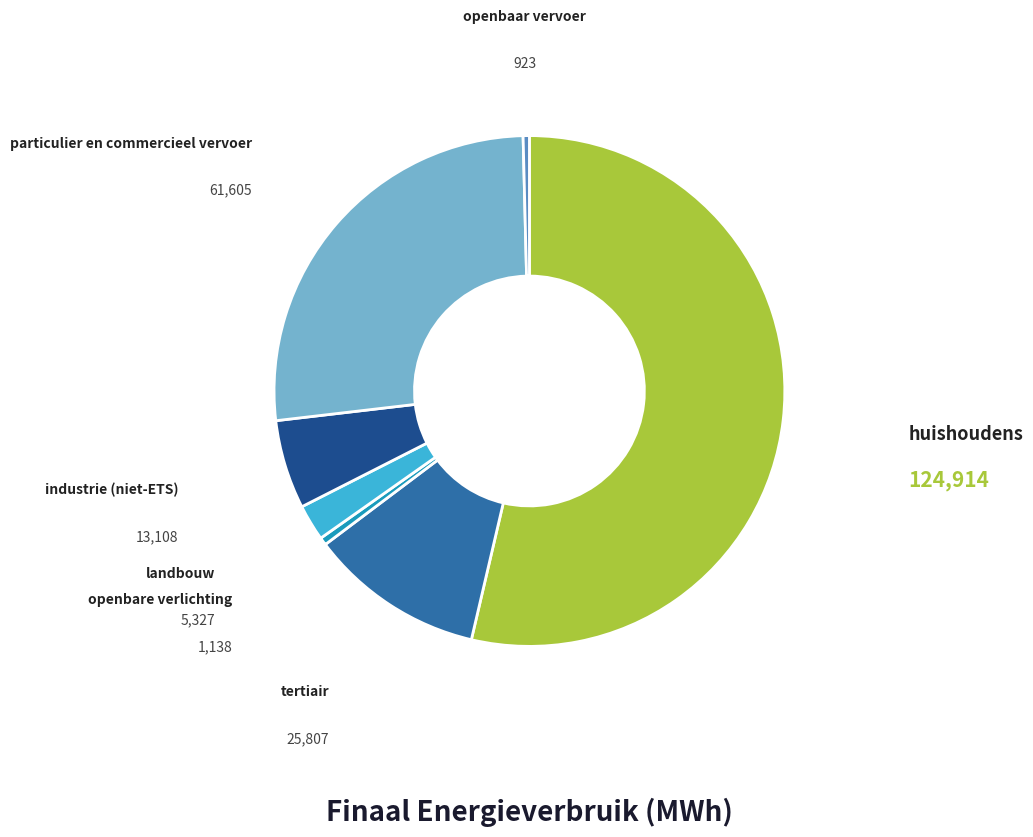

Which has a higher value, tertiair or particulier en commercieel vervoer?

particulier en commercieel vervoer